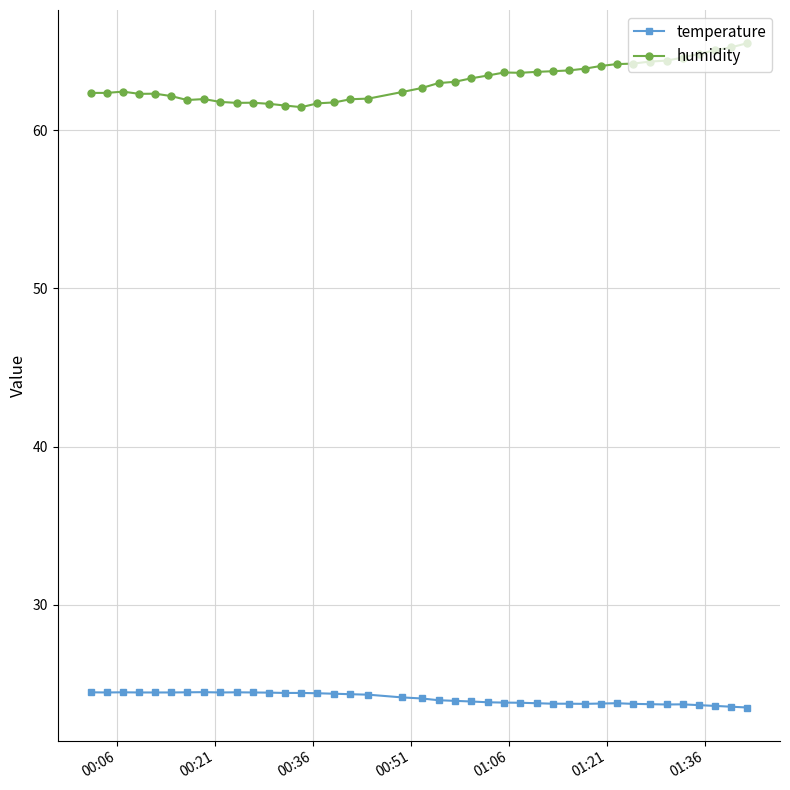

List the series in order of their peak value, highest first.

humidity, temperature